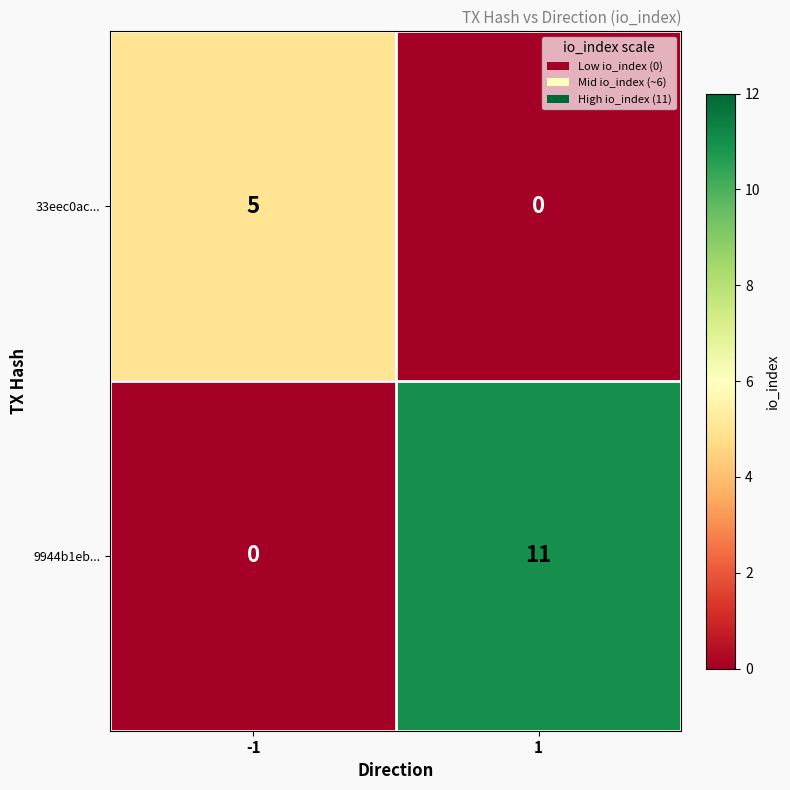

What is the difference between the maximum and minimum values in the 33eec0ac... series?

5